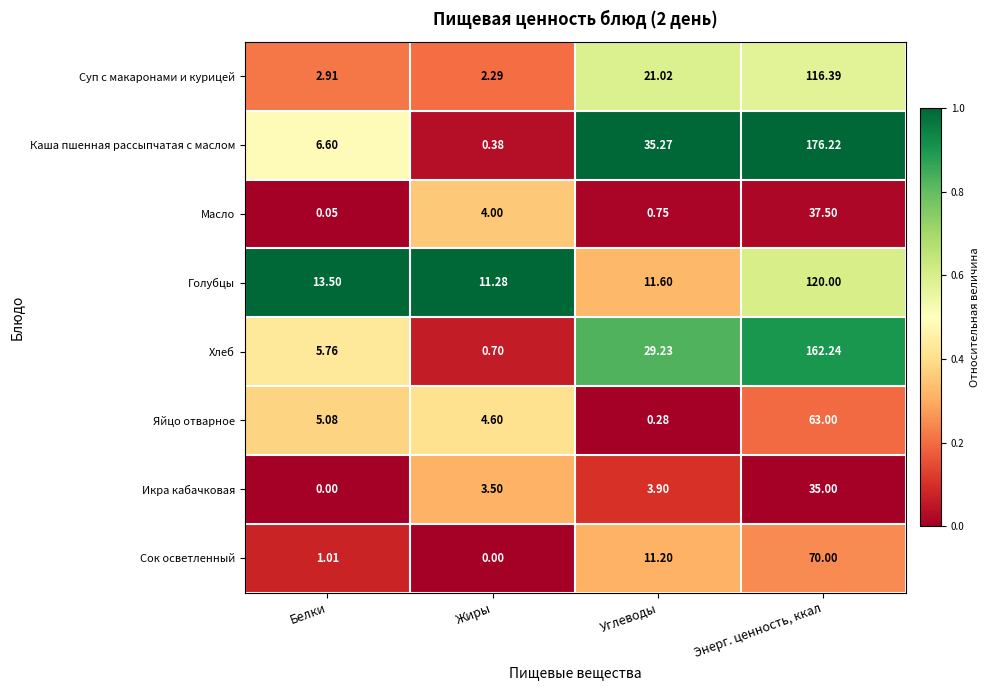

At how many categories does at least one series exceed 0?

4